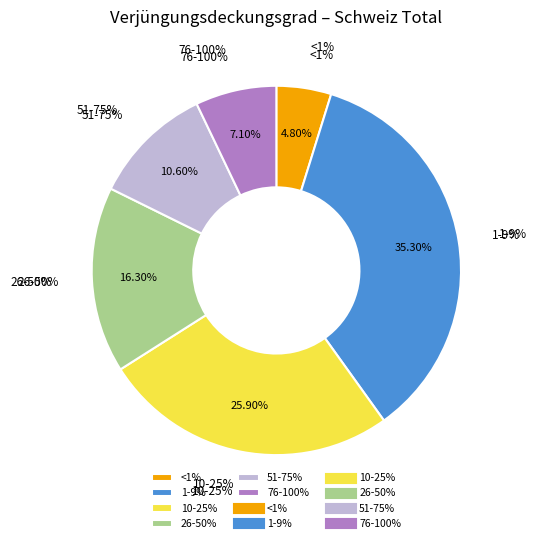

Is 26-50% the majority of the pie?

No